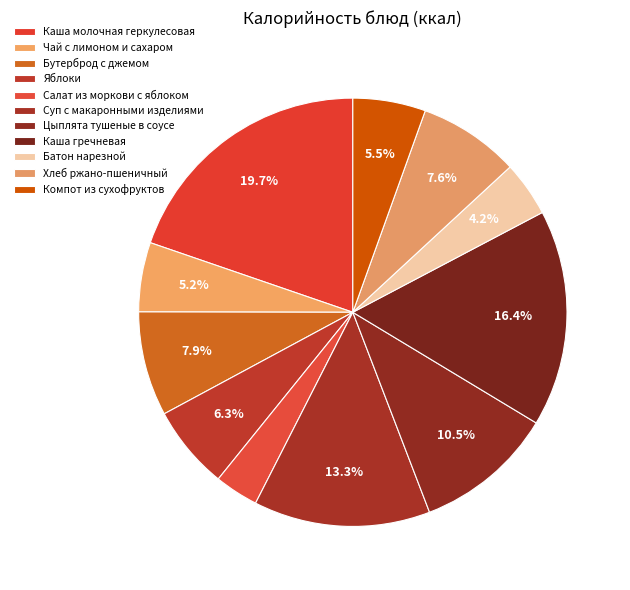

How many slices are in this pie chart?

11